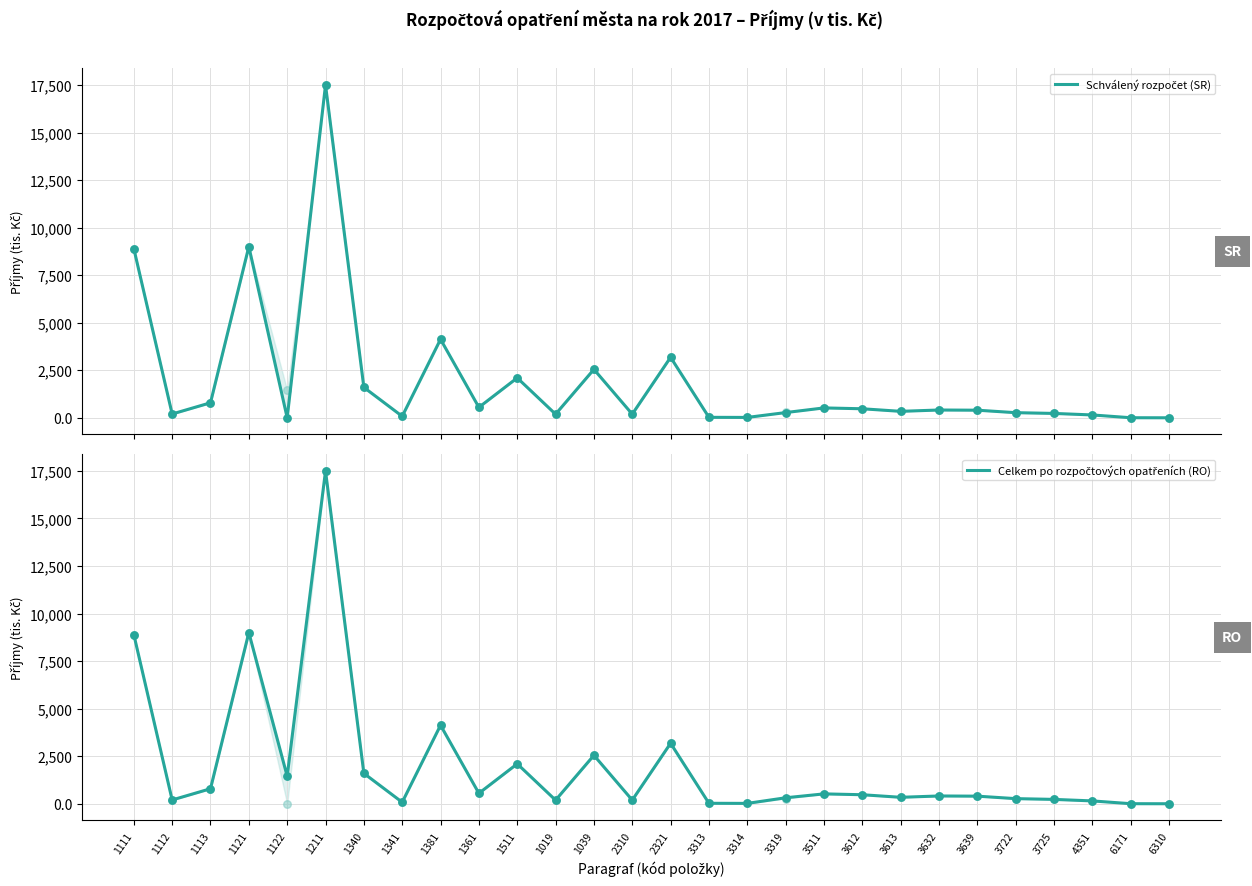

Is the value of Schválený rozpočet (SR) at 1122 greater than the value of Celkem po rozpočtových opatřeních (RO) at 2321?

No